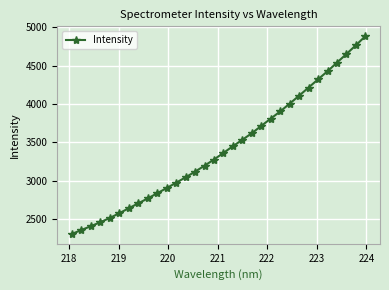

What is the average value?

3419.9